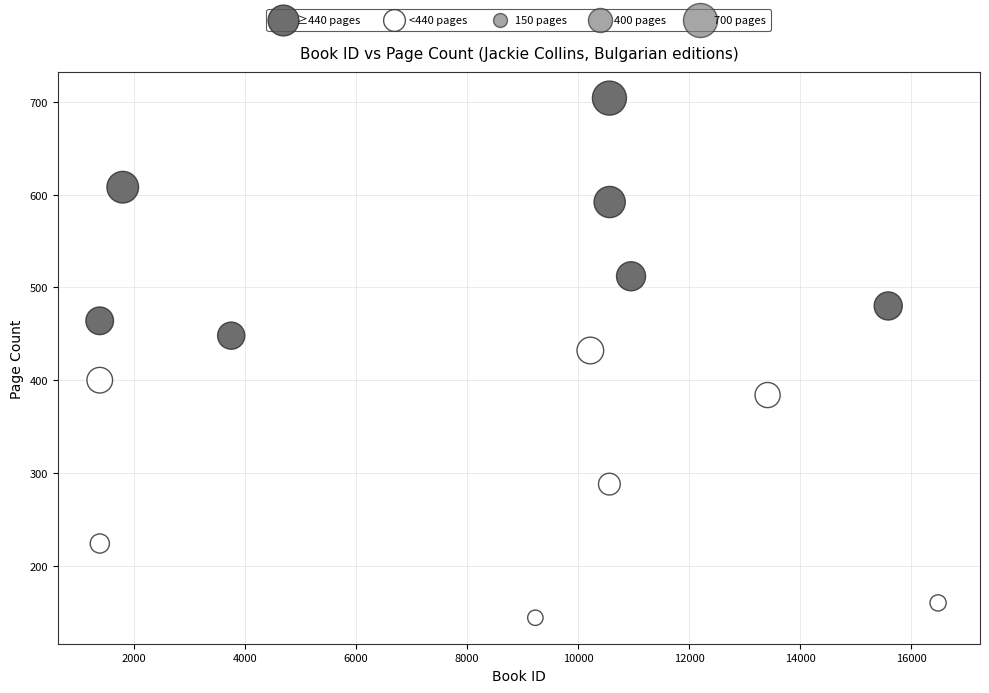

Which series contains the highest Y value?

≥440 pages